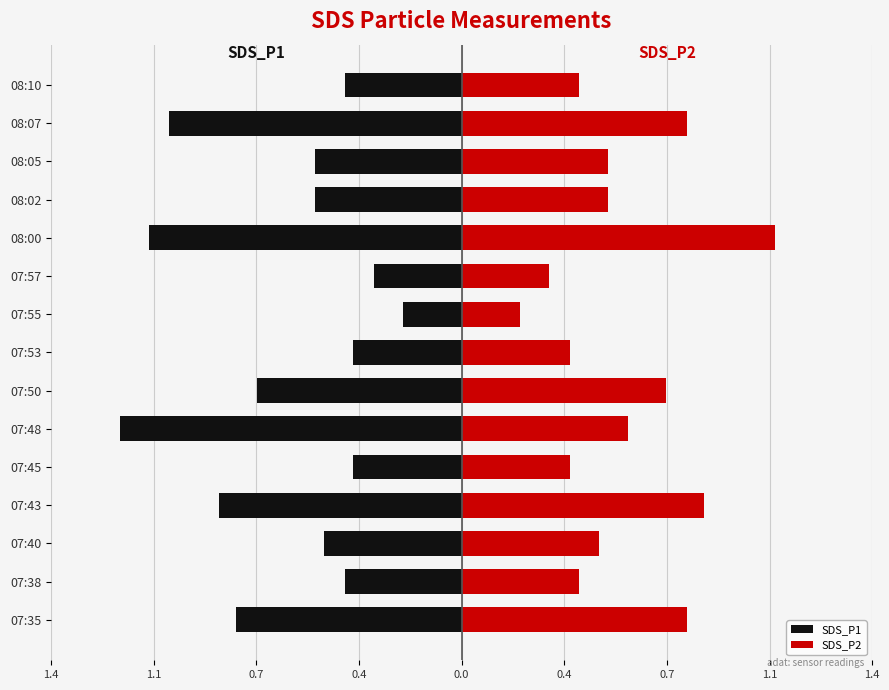

At how many categories does at least one series exceed -1?

15